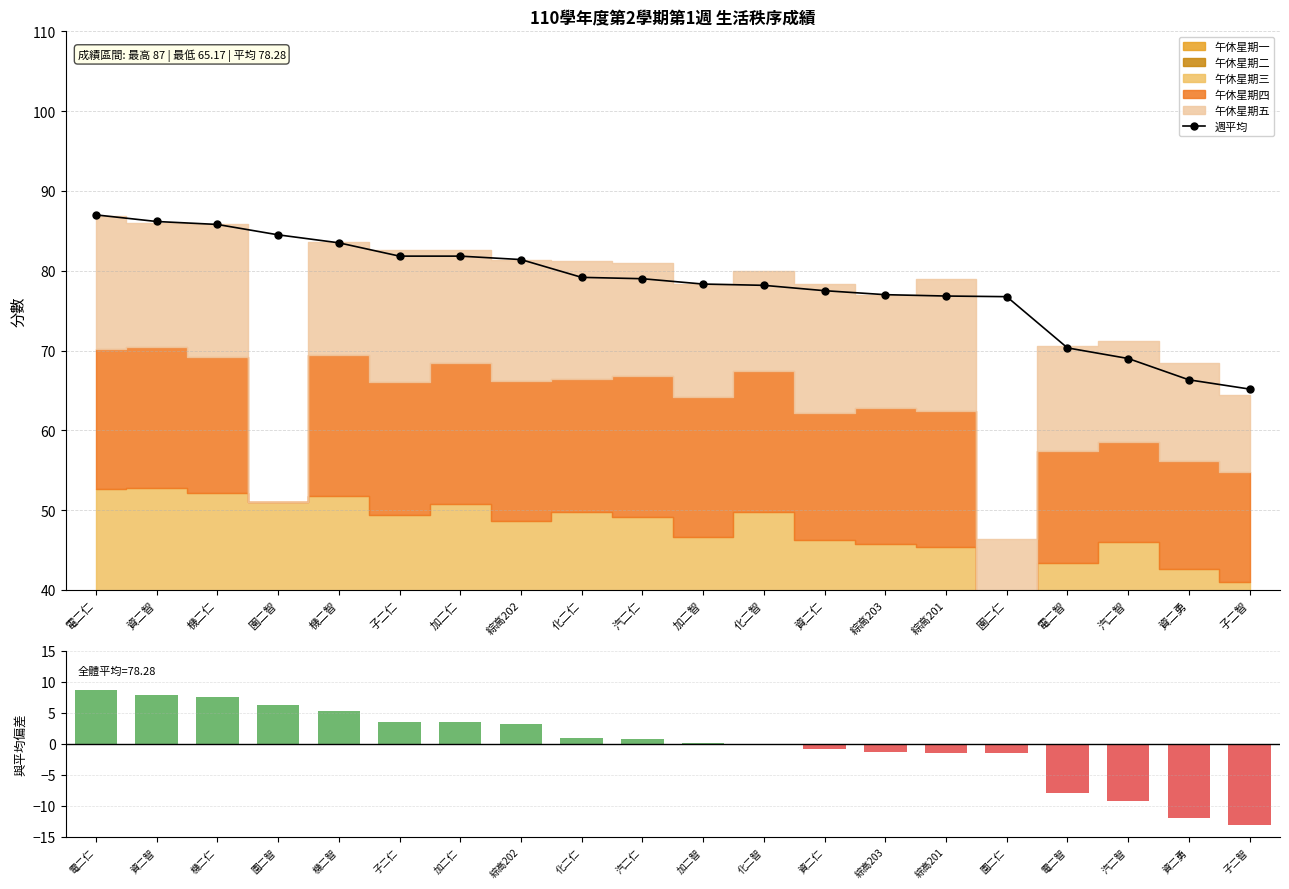

True or false: 偏差值 has a value of 1.3 at 汽二仁.

False